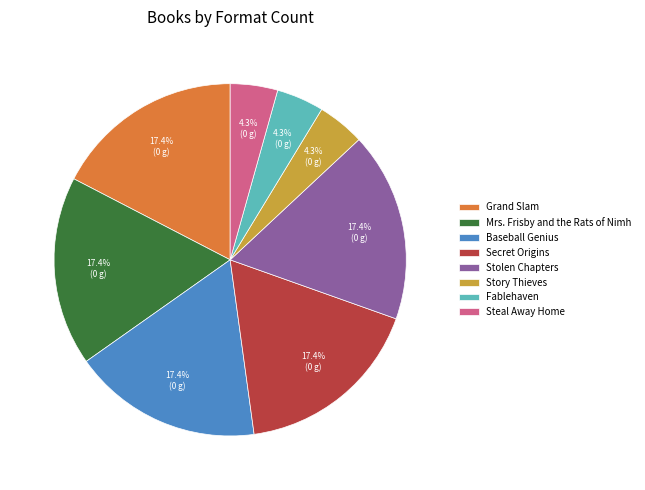

Does any single category account for the majority?

No